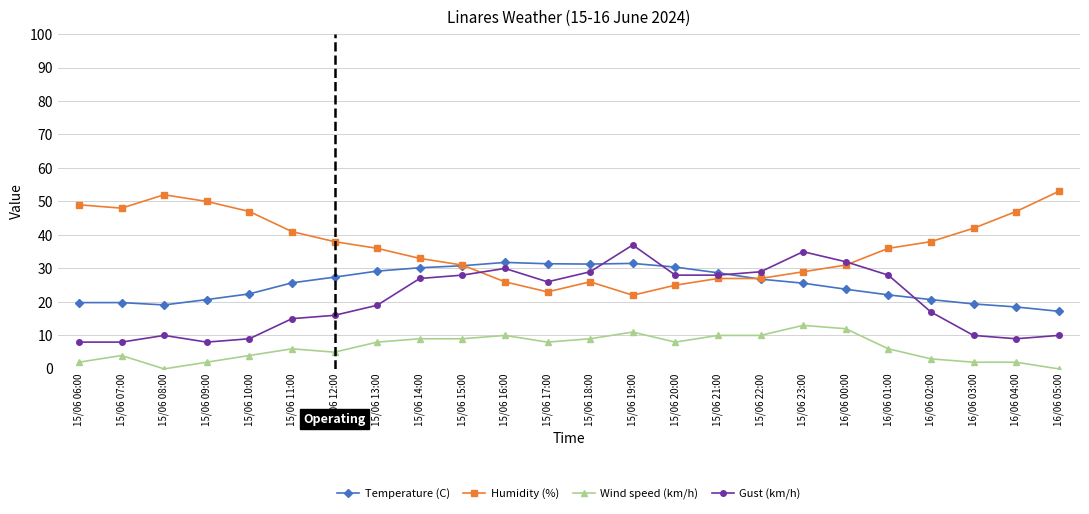

True or false: Wind speed (km/h) and Humidity (%) intersect in this chart.

False